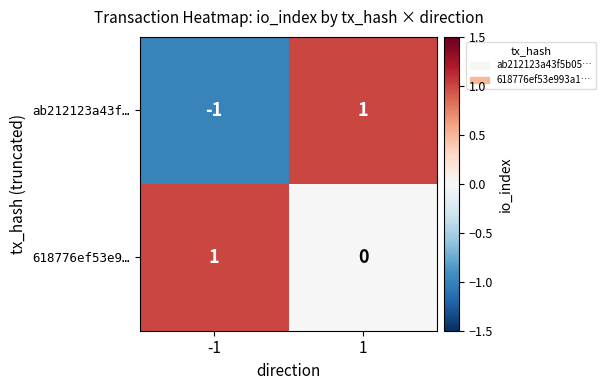

True or false: 618776ef53e9… has a value of 0 at 1.

True